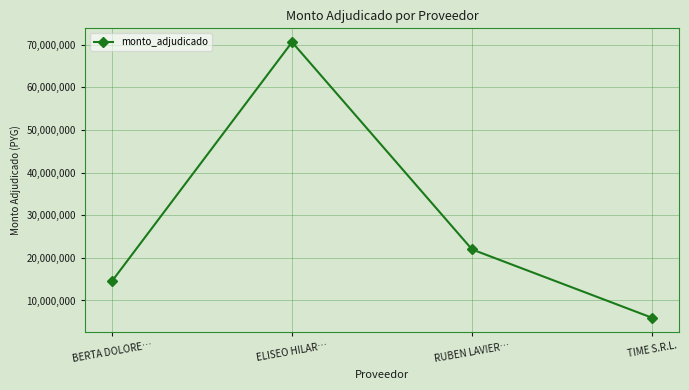

How many data points does each series have?

4